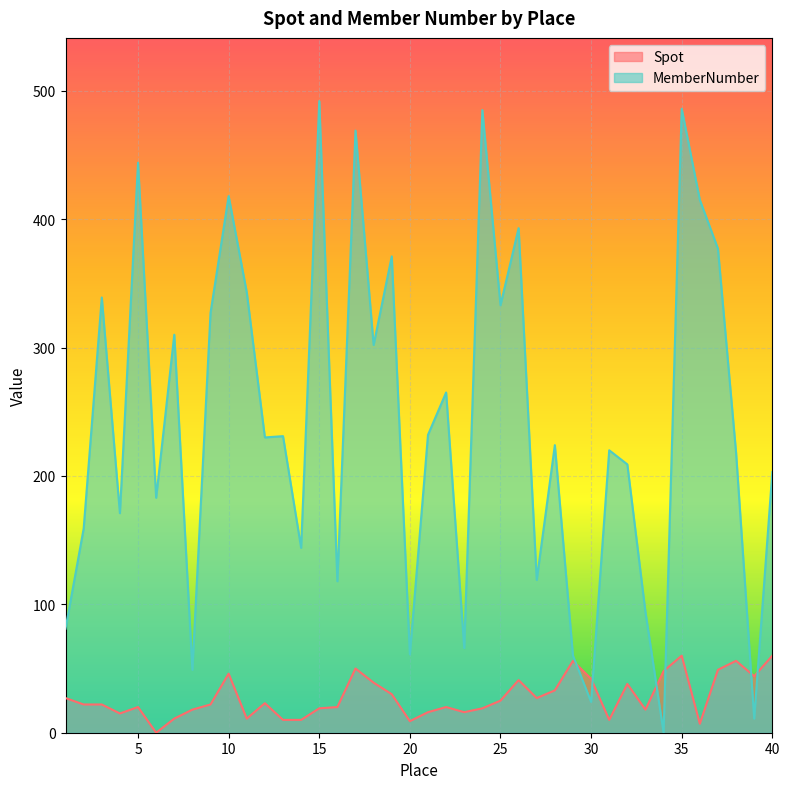

Which series has the largest total across all categories?

MemberNumber